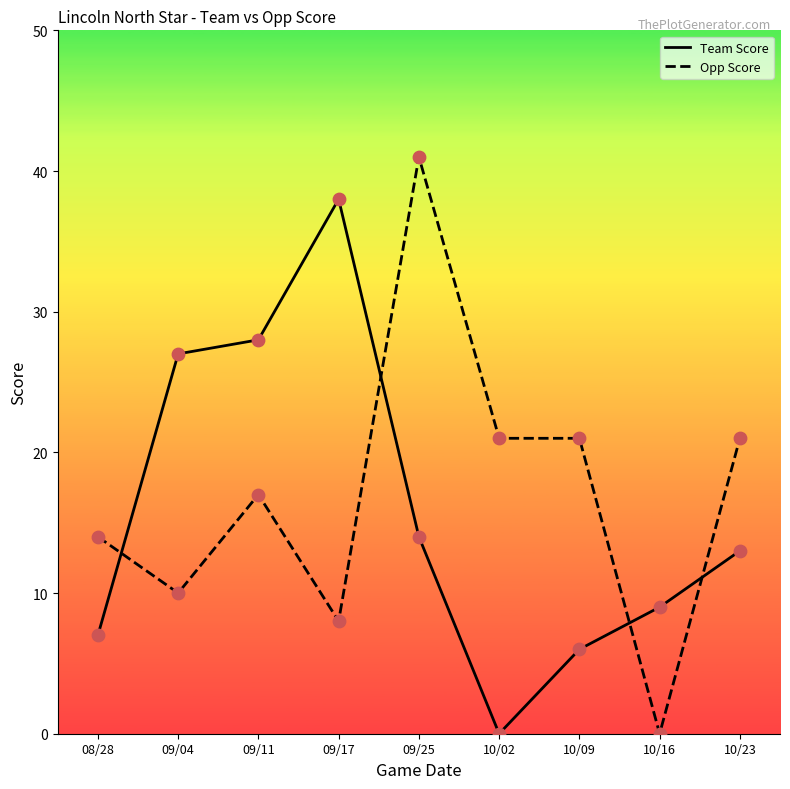

At which category is the sum across all series the highest?

09/25